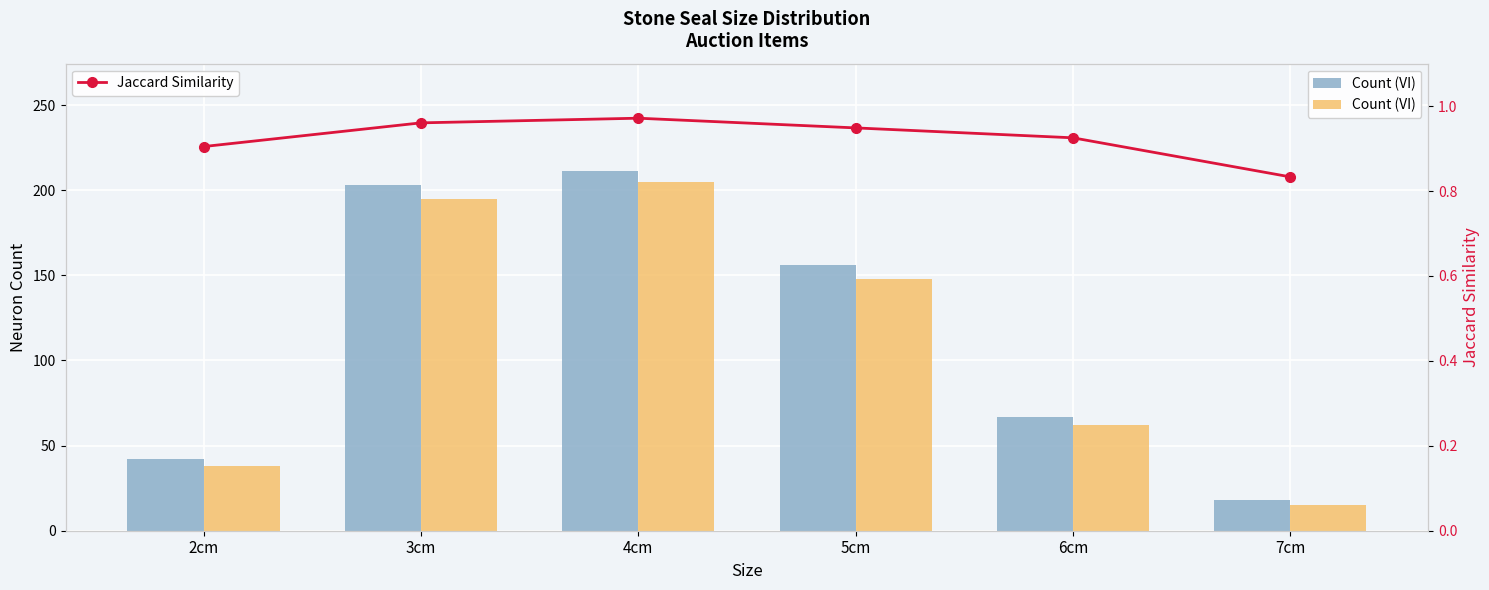

Is the value of Count (VI) at 4cm greater than the value of Jaccard Similarity at 5cm?

Yes